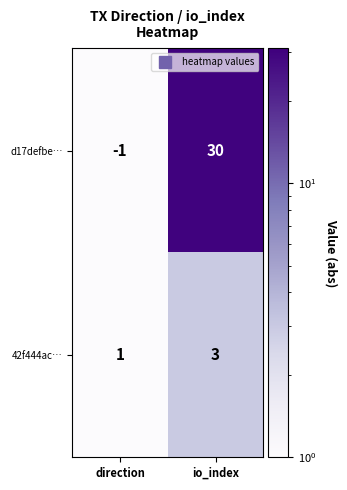

At which category is the sum across all series the highest?

io_index